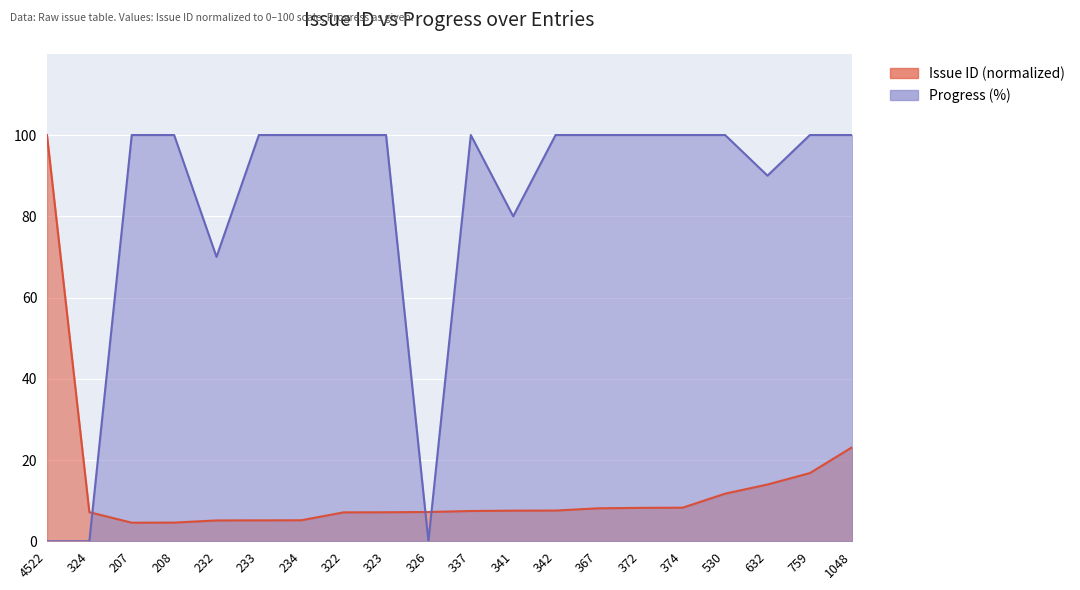

Reading left to right, extract all data points from this chart.

Issue ID: 4522=100.0	324=7.2	207=4.6	208=4.6	232=5.1	233=5.2	234=5.2	322=7.1	323=7.1	326=7.2	337=7.5	341=7.5	342=7.6	367=8.1	372=8.2	374=8.3	530=11.7	632=14.0	759=16.8	1048=23.2
Progress: 4522=0.0	324=0.0	207=100.0	208=100.0	232=70.0	233=100.0	234=100.0	322=100.0	323=100.0	326=0.0	337=100.0	341=80.0	342=100.0	367=100.0	372=100.0	374=100.0	530=100.0	632=90.0	759=100.0	1048=100.0